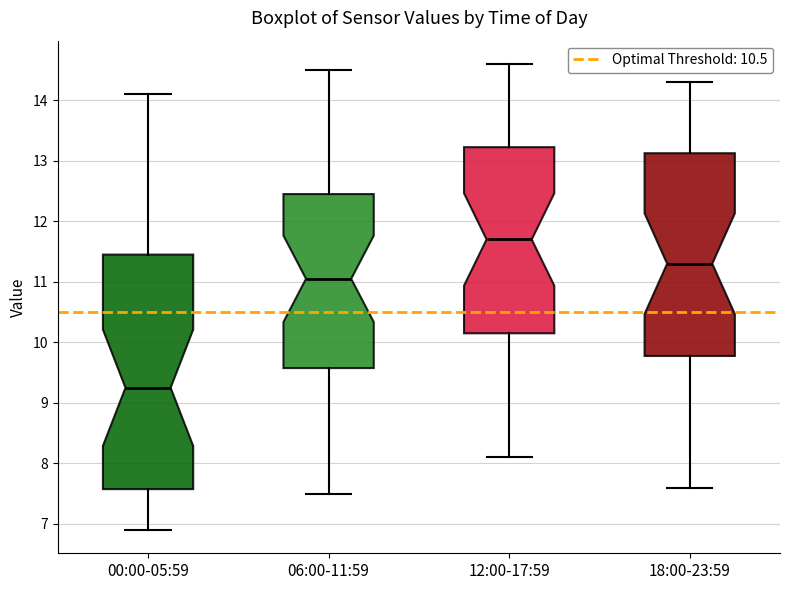

Reading left to right, read every box against the y-axis: the position of its median line, the range the box covers, and the ends of its whiskers. The values are not printed on the chart, so give them approximately, as read against the axis.

00:00-05:59: median 9.3, box 7.6 to 11.5, whiskers 6.9 to 14.1
06:00-11:59: median 11.1, box 9.6 to 12.5, whiskers 7.5 to 14.5
12:00-17:59: median 11.7, box 10.2 to 13.2, whiskers 8.1 to 14.6
18:00-23:59: median 11.3, box 9.8 to 13.1, whiskers 7.6 to 14.3